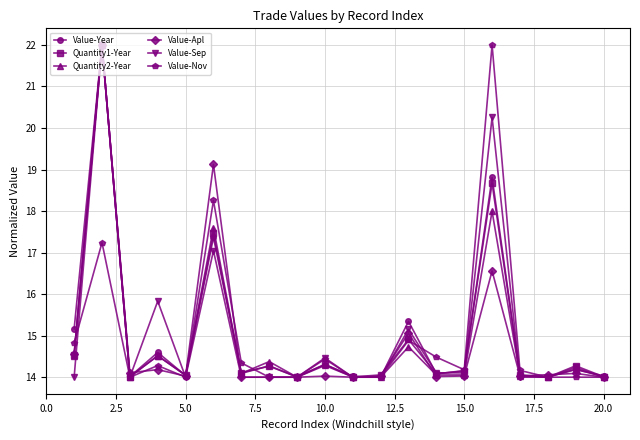

True or false: Quantity2-Year has more than 1 interior local peaks.

True